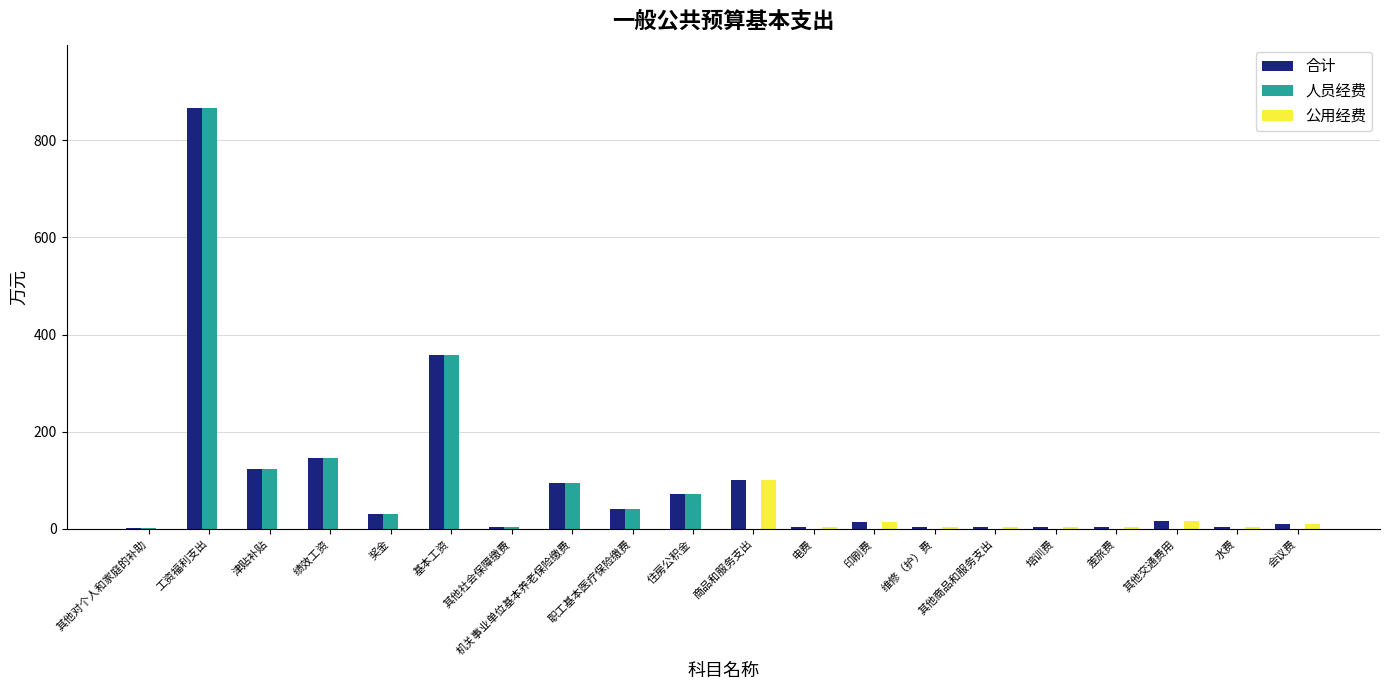

Which category has the highest value across all series?

工资福利支出